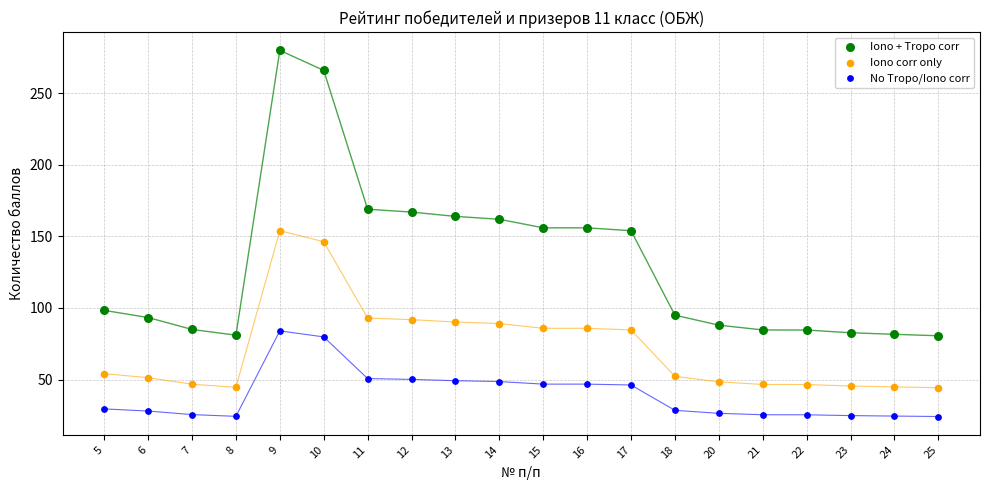

Which series reaches the maximum Y coordinate?

Iono + Tropo corr